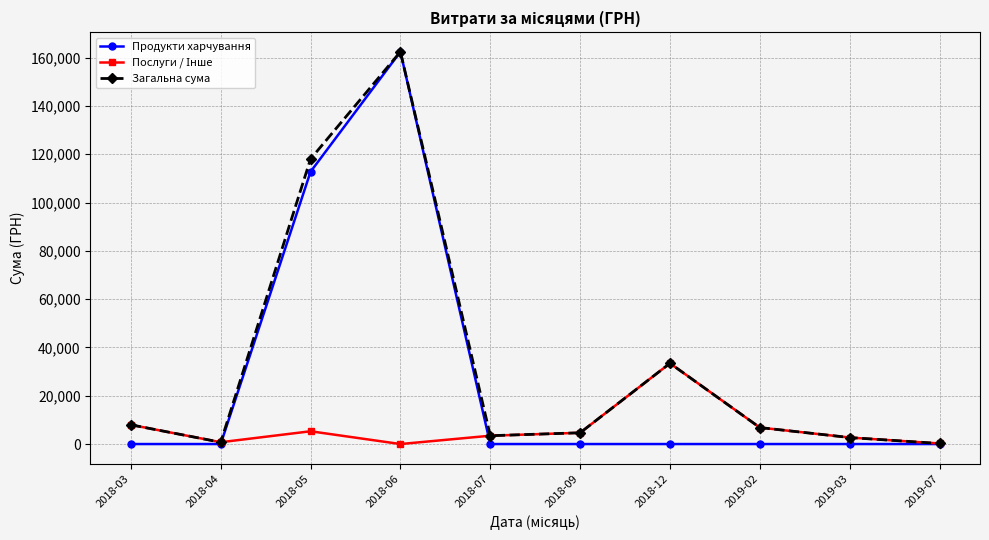

How many interior local peaks does the Загальна сума series have?

2